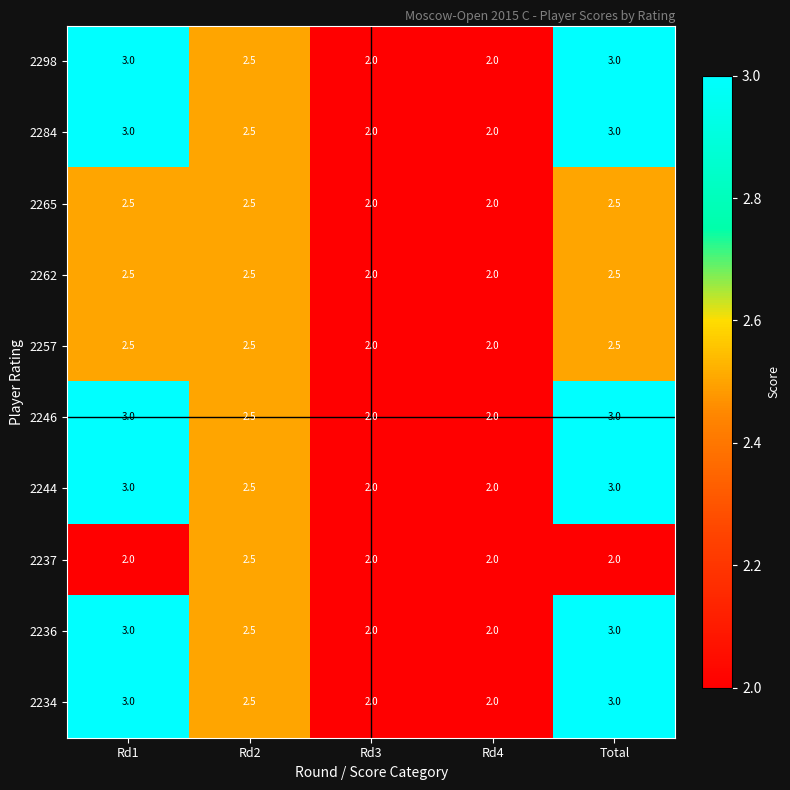

What is the spread (max minus min) of values at Total?

1.0